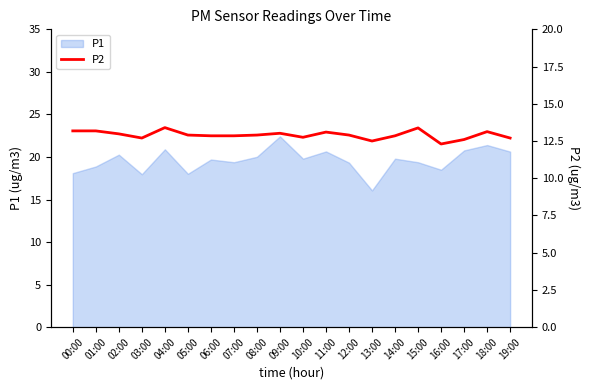

At which label is the value closest to 12?

16:00